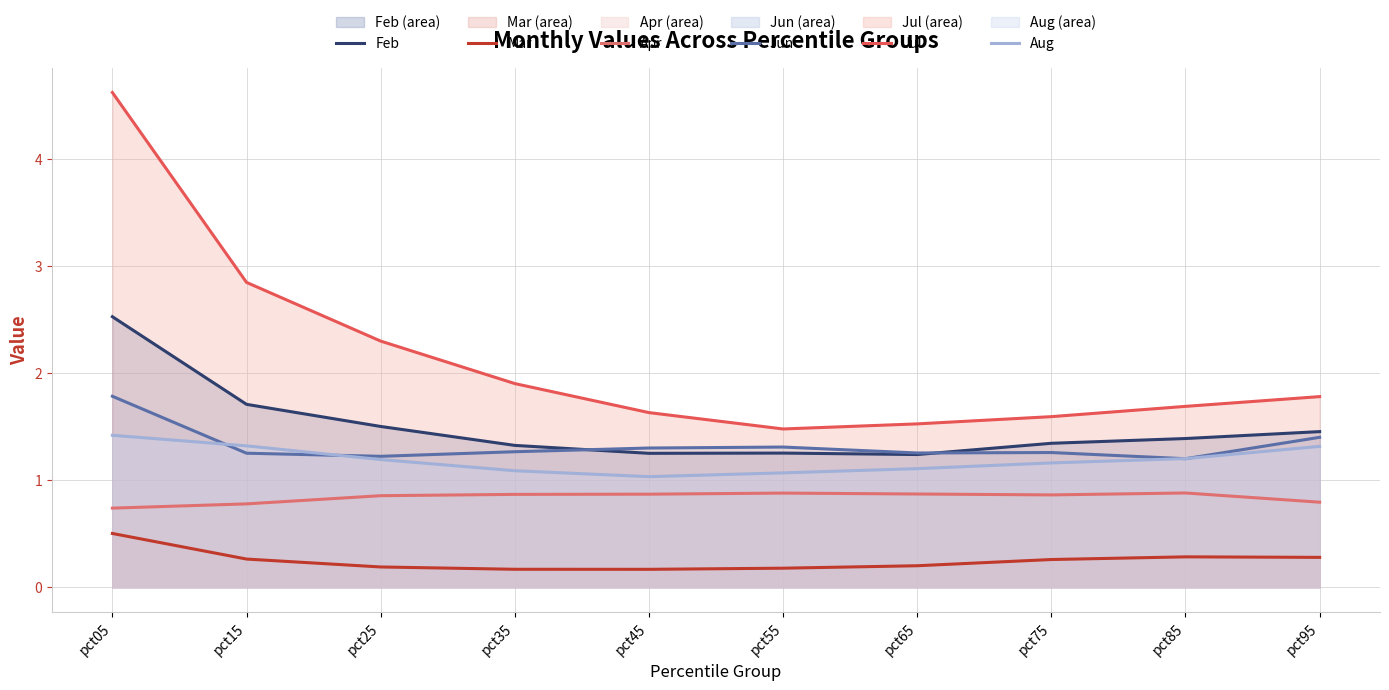

What is the difference between the Feb values at pct55 and pct85?

0.1